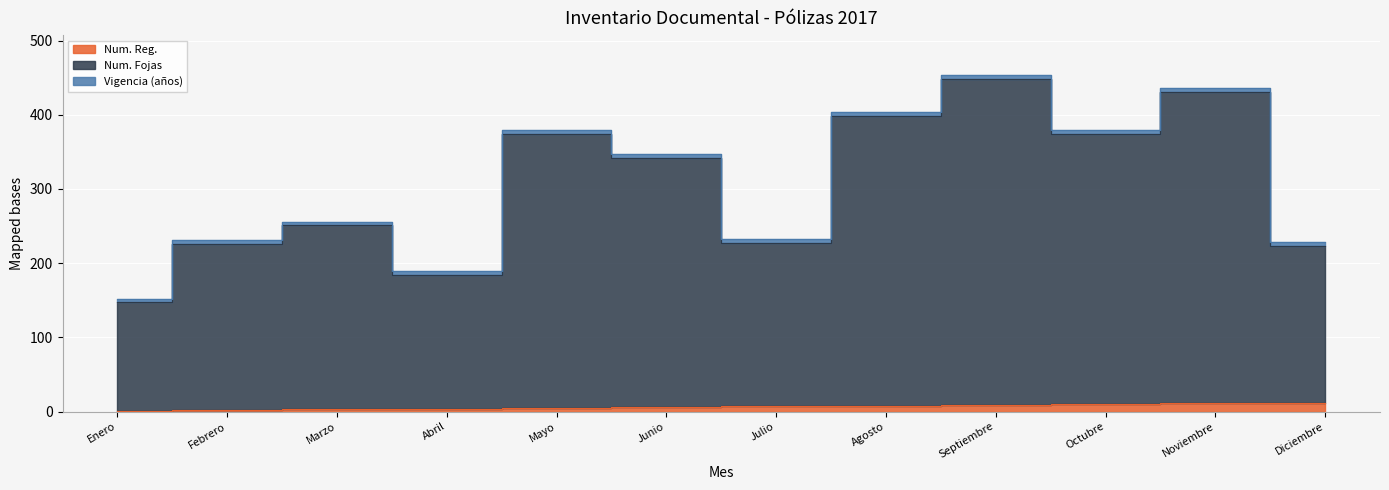

What is the highest value of the Num. Reg. series?

12